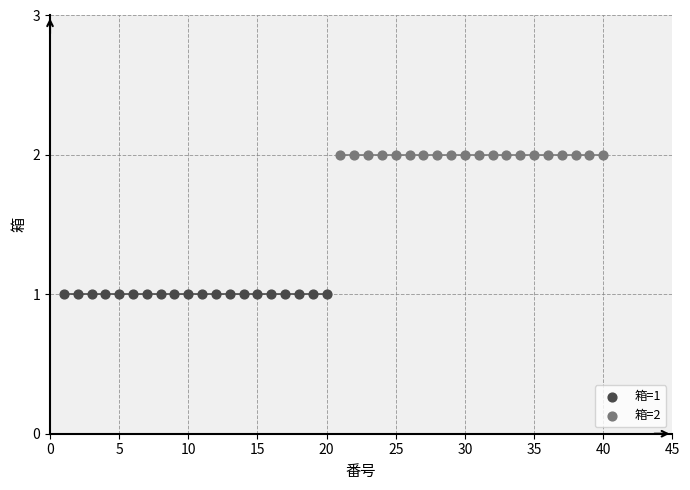

What are all the series names shown in the legend?

箱=1, 箱=2